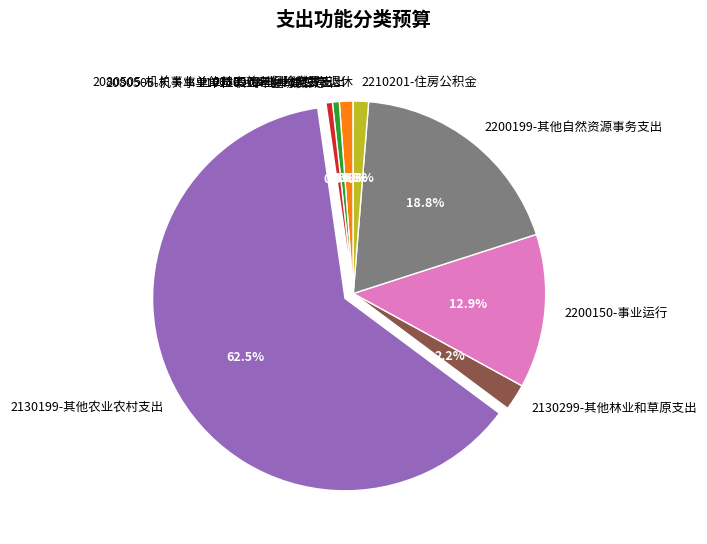

What portion of the pie excludes 2130299-其他林业和草原支出?

97.8%